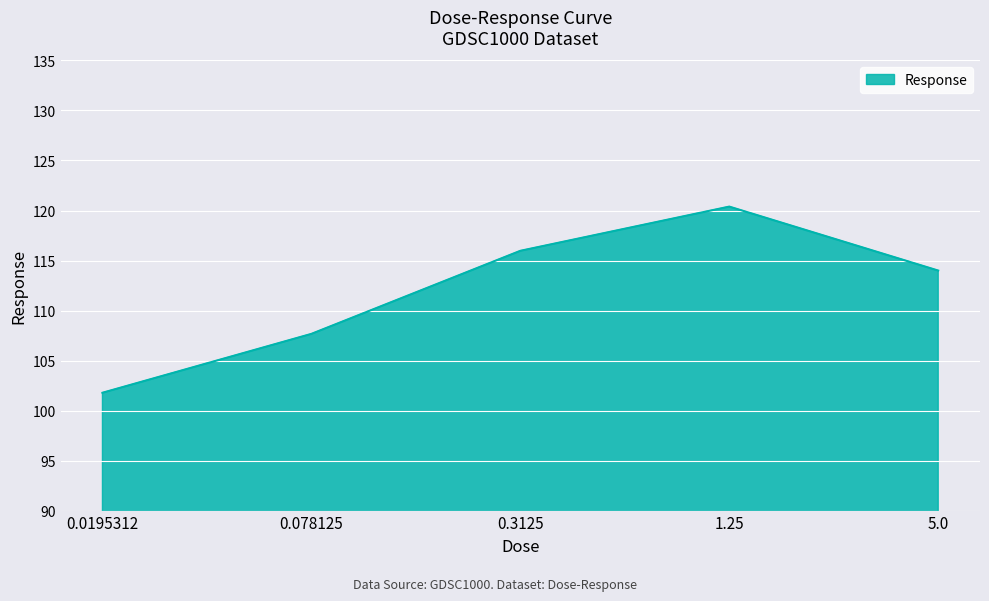

Does the chart display data point markers on the line(s)?

No